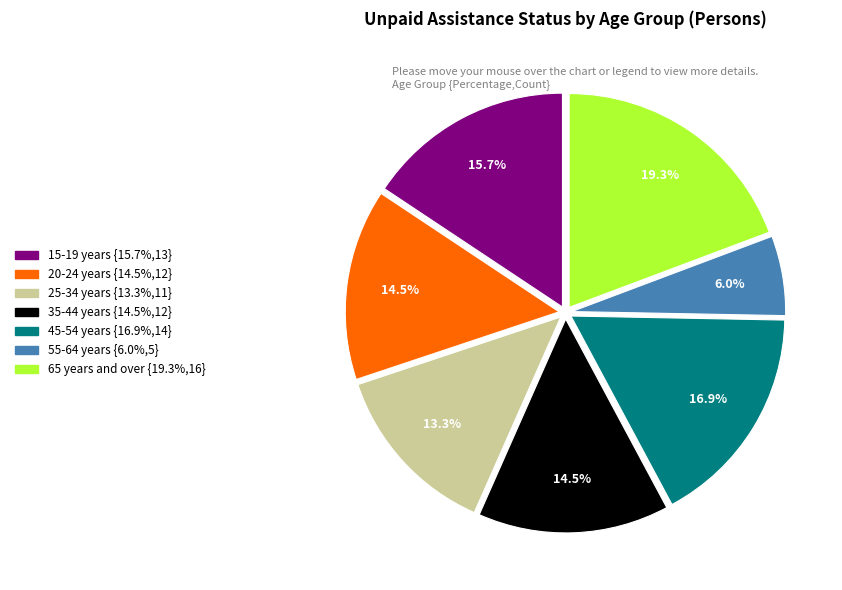

Is the sum of 20-24 years and 35-44 years greater than half?

No